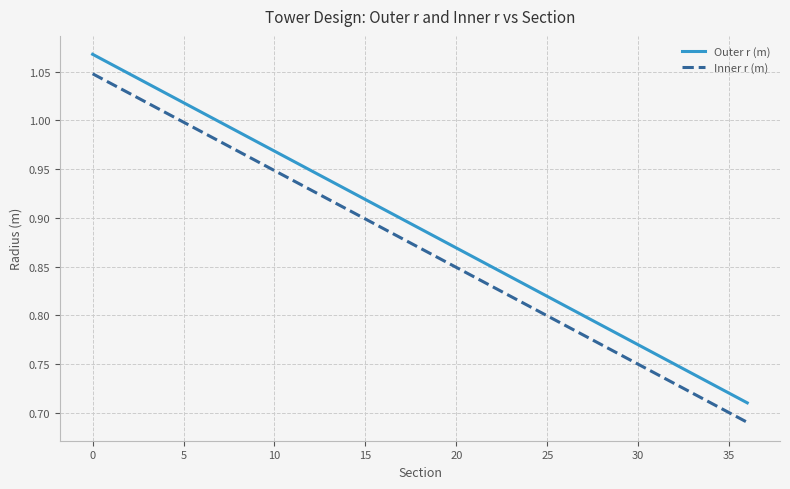

What is the difference between the maximum and minimum values in the Outer r (m) series?

0.4